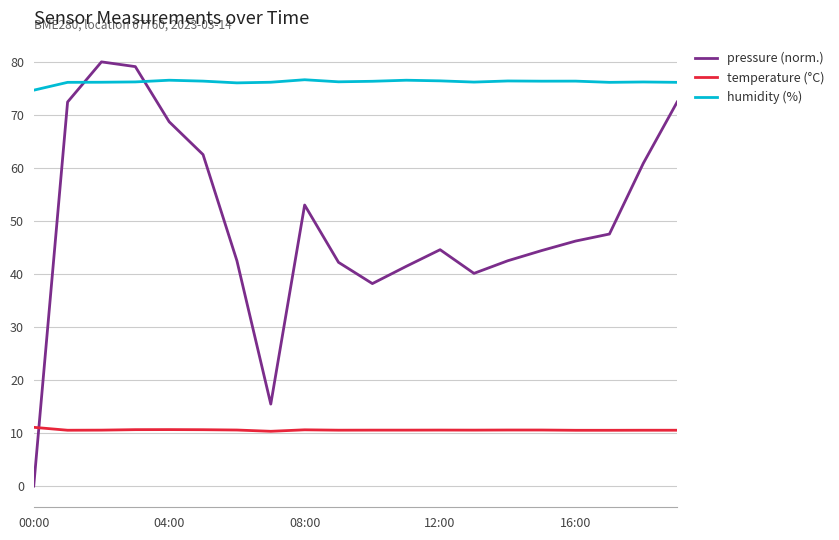

List the series in order of their overall mean, highest first.

humidity (%), pressure (norm.), temperature (°C)